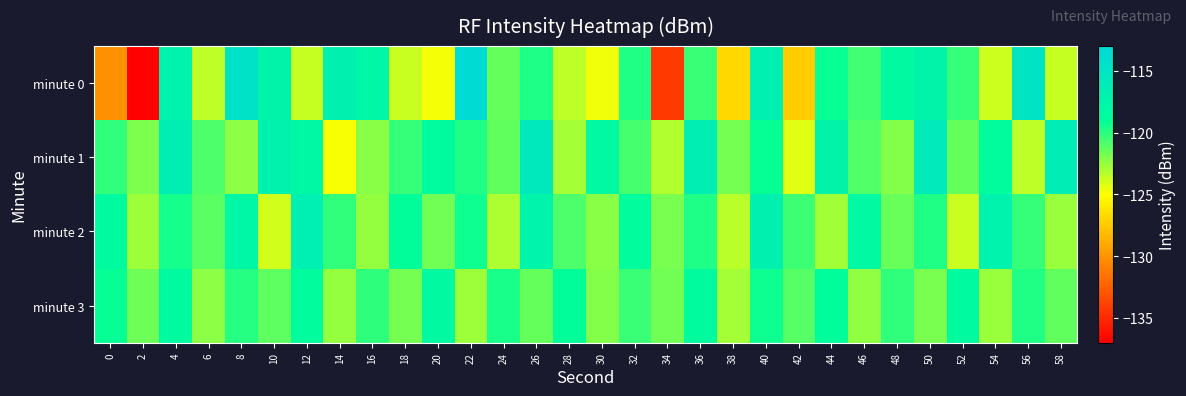

What is the total value across all series at 2?

-503.1